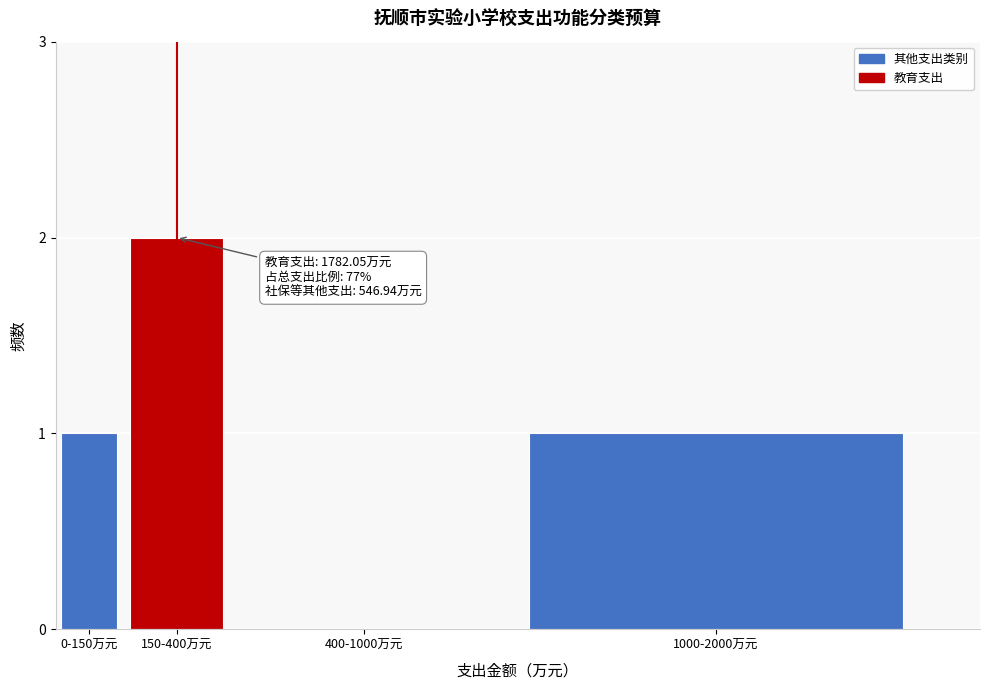

Reading left to right, extract all data points from this chart.

0-150万元=1	150-400万元=2	400-1000万元=0	1000-2000万元=1